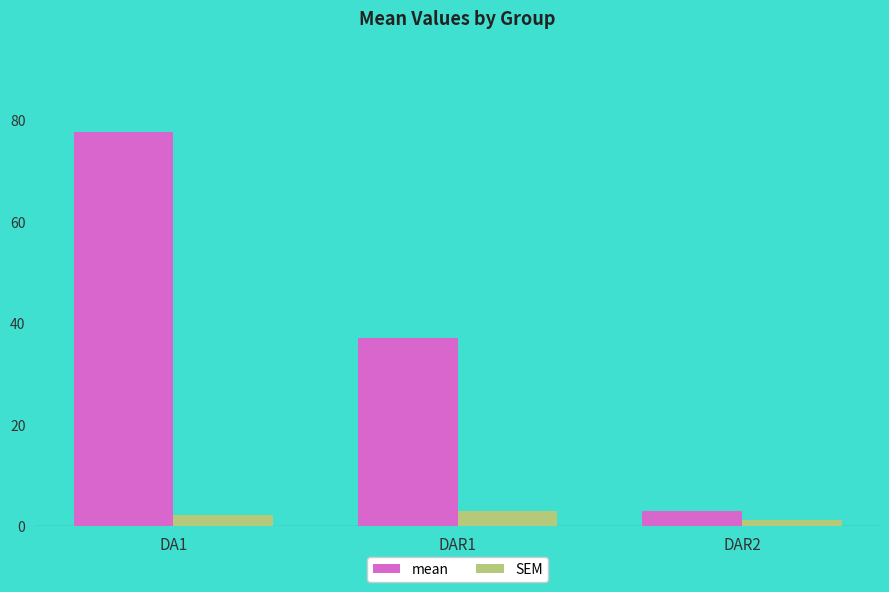

Does the chart contain stacked bars?

No